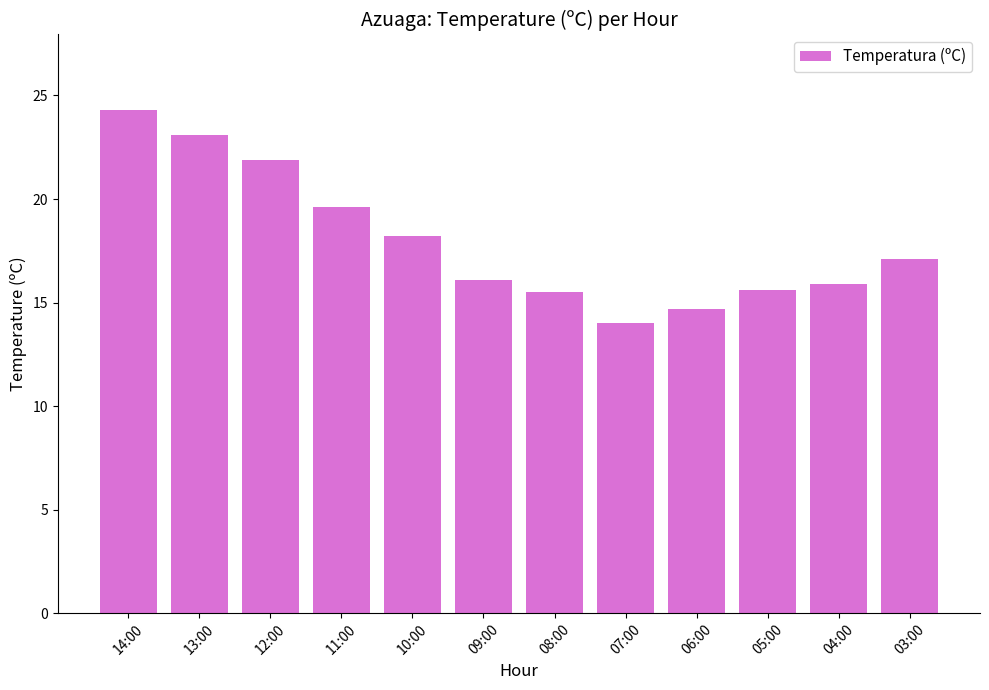

What is the average value?

18.0